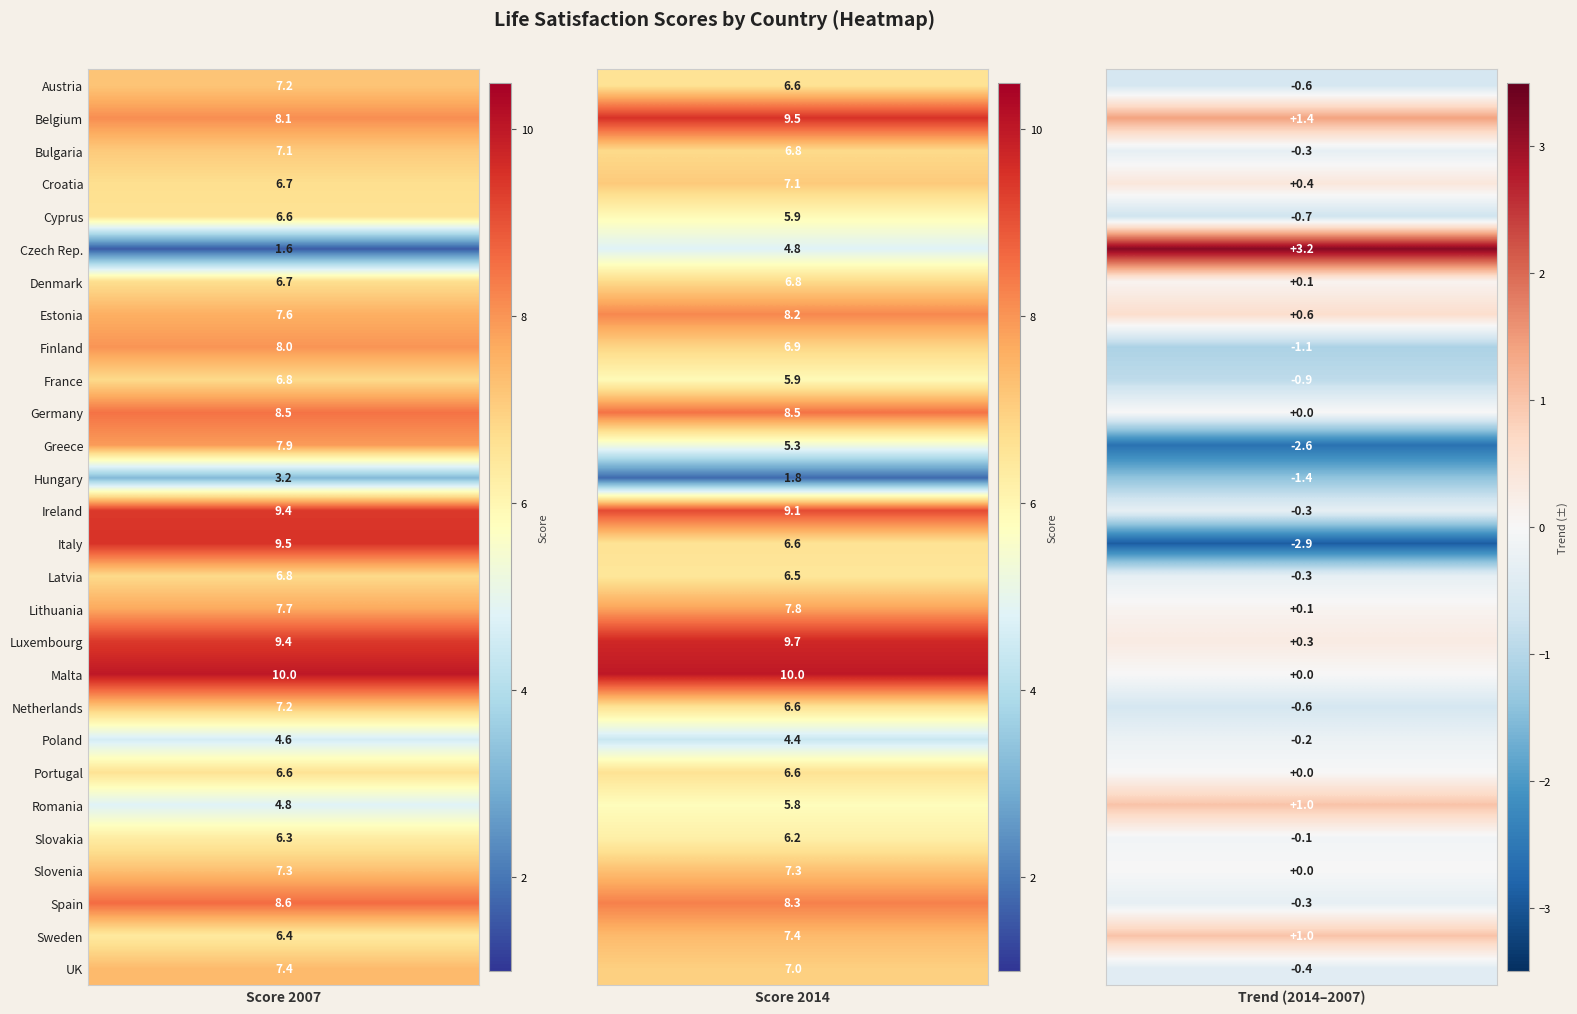

Between trend and 2007, which is larger?

2007